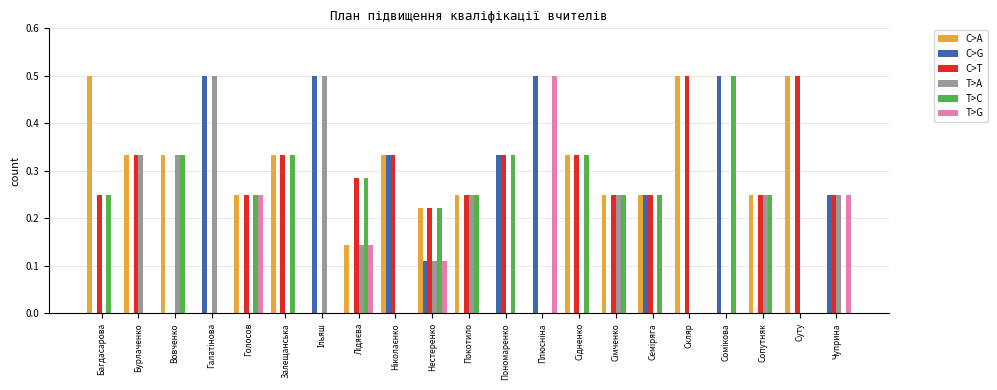

How many groups of bars are there?

21